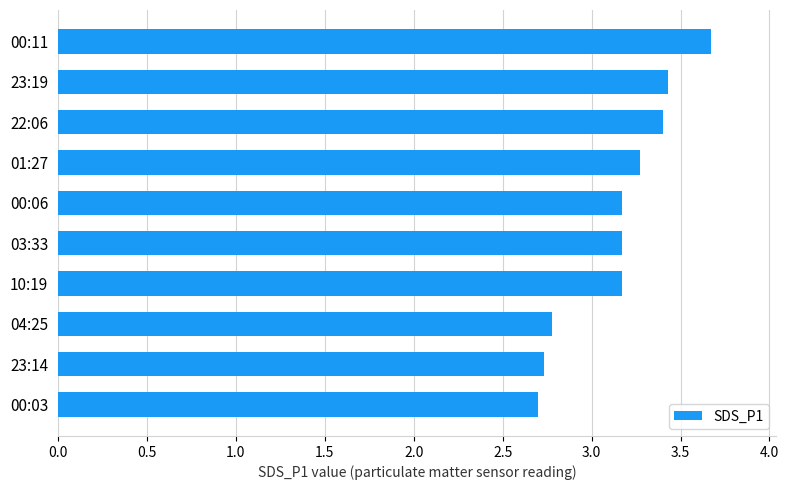

The value at 01:27 is 1.4. True or false?

False